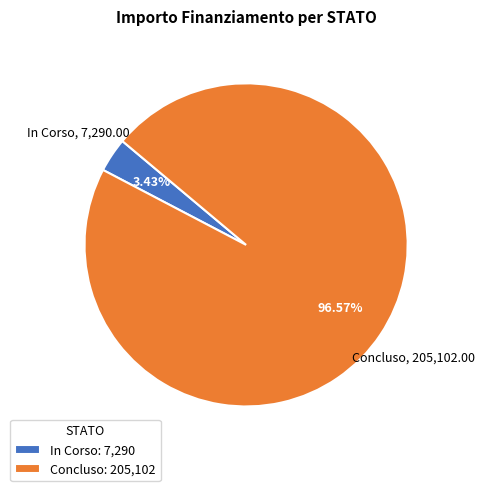

Is there any slice that represents more than half of the pie?

Yes